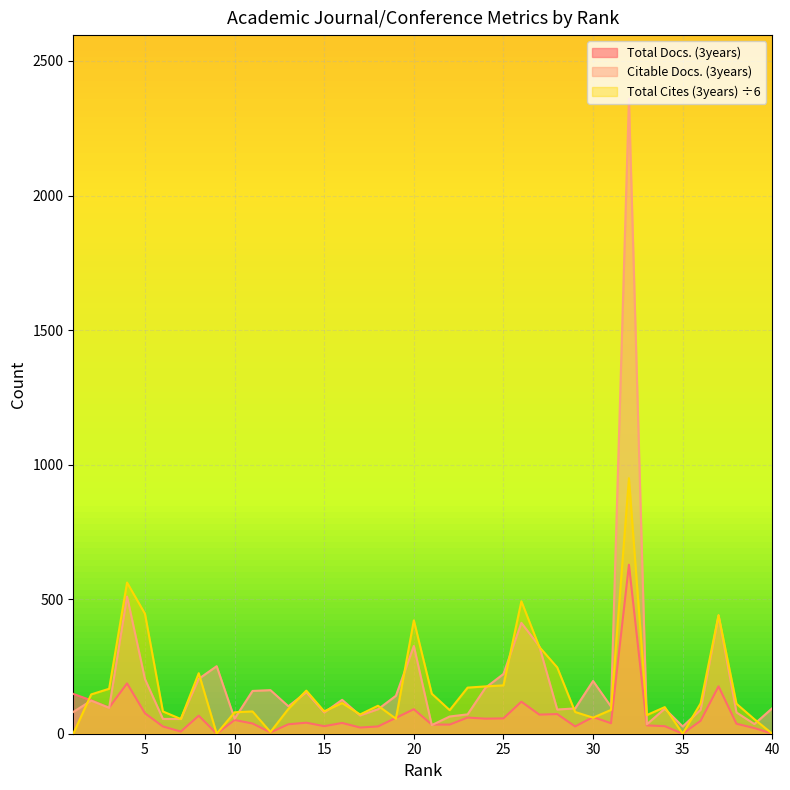

Which label corresponds to the largest value in the chart?

32